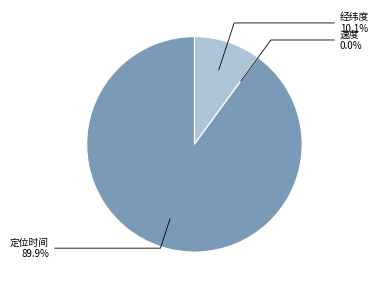

Which has a higher value, 经纬度 or 定位时间?

定位时间